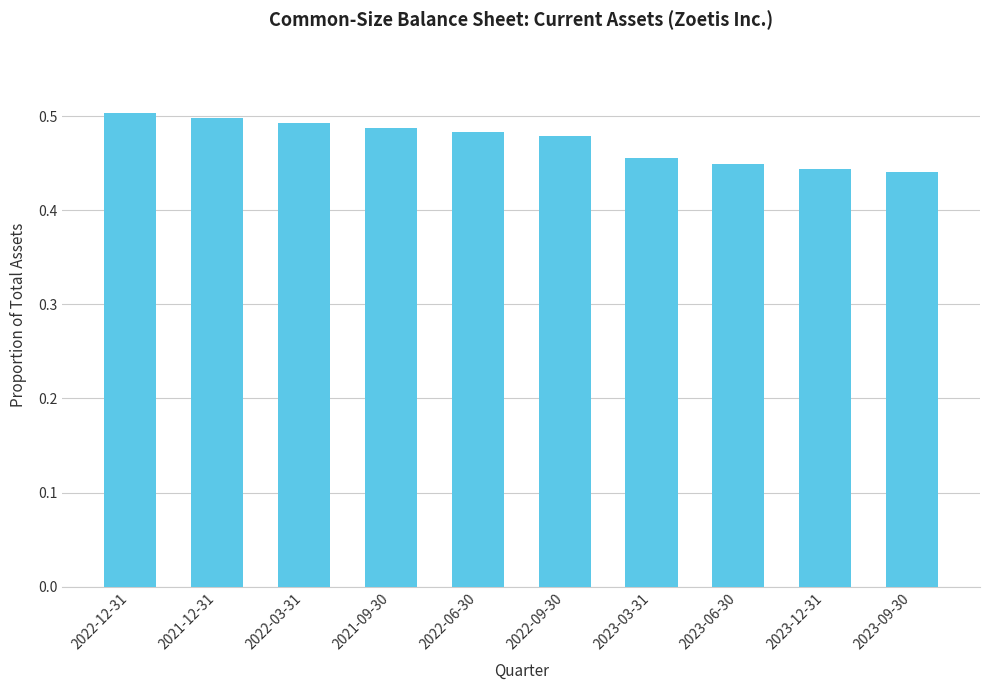

How many distinct data groups are displayed?

1